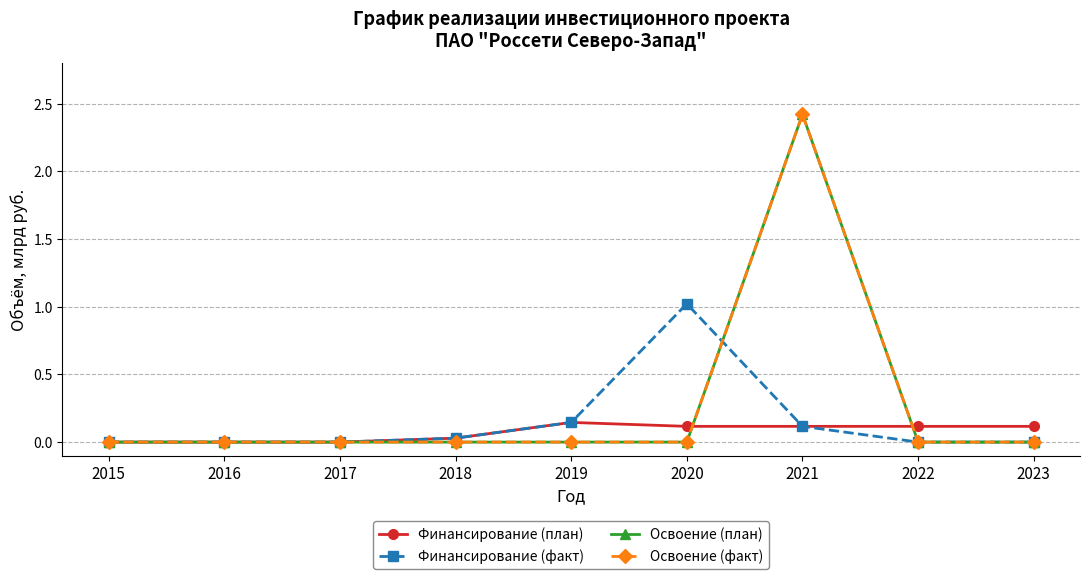

Reading right to left, extract all data points from this chart.

Финансирование (план): 2023=0.1	2022=0.1	2021=0.1	2020=0.1	2019=0.1	2018=0.0	2017=0.0	2016=0.0	2015=0.0
Финансирование (факт): 2023=0.0	2022=0.0	2021=0.1	2020=1.0	2019=0.1	2018=0.0	2017=0.0	2016=0.0	2015=0.0
Освоение (план): 2023=0.0	2022=0.0	2021=2.4	2020=0.0	2019=0.0	2018=0.0	2017=0.0	2016=0.0	2015=0.0
Освоение (факт): 2023=0.0	2022=0.0	2021=2.4	2020=0.0	2019=0.0	2018=0.0	2017=0.0	2016=0.0	2015=0.0